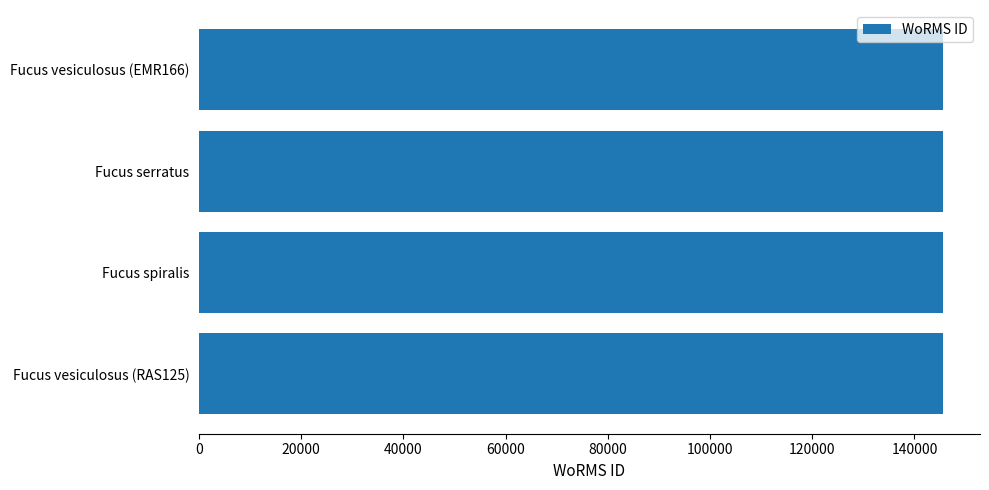

What is the sum of all values?

582189